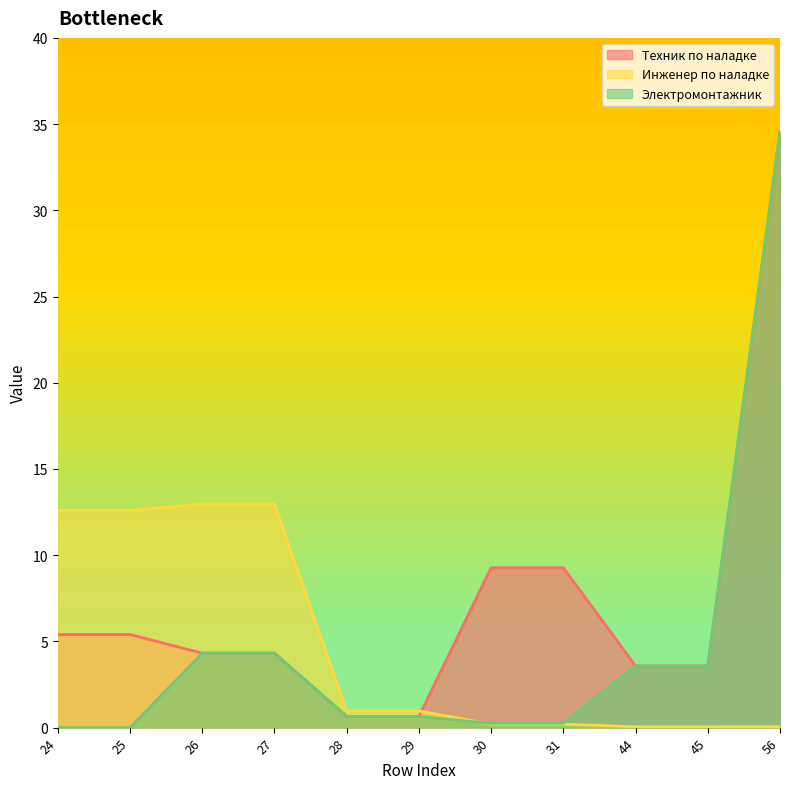

What is the sum of all Техник по наладке values?

81.0